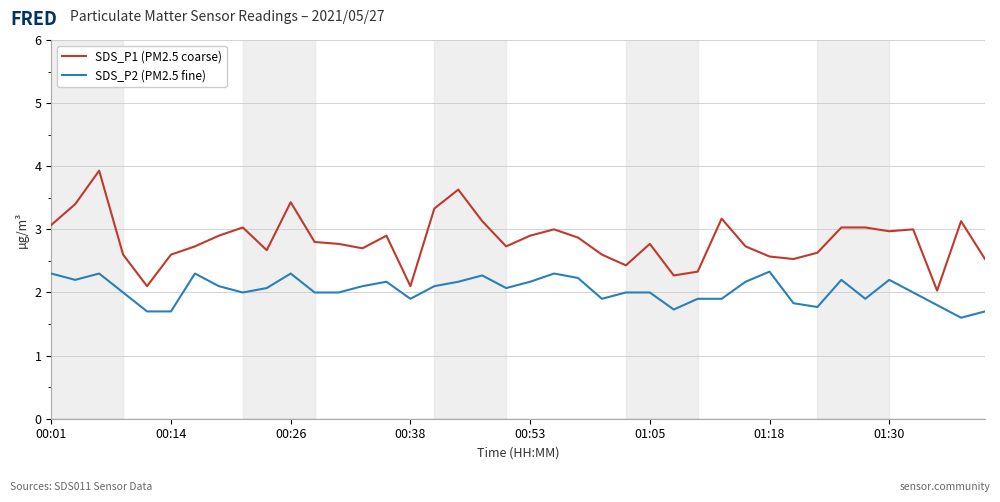

True or false: SDS_P1 (PM2.5 coarse) and SDS_P2 (PM2.5 fine) cross at least once.

False